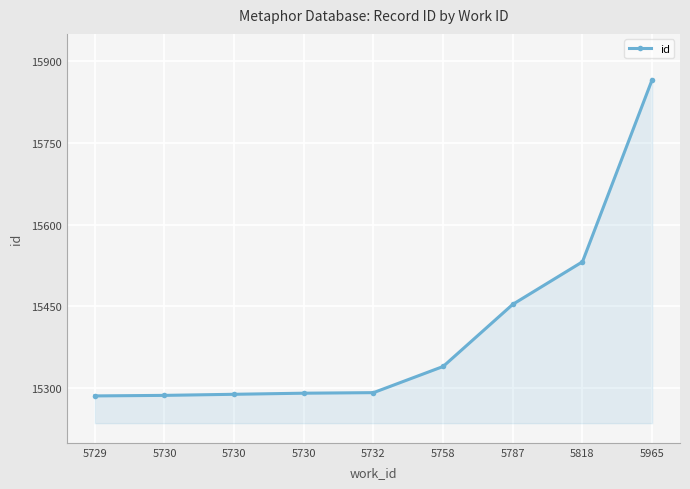

Reading left to right, transcribe all the data shown in this chart.

5729=15286	5730=15287	5730=15289	5730=15291	5732=15292	5758=15340	5787=15454	5818=15532	5965=15866